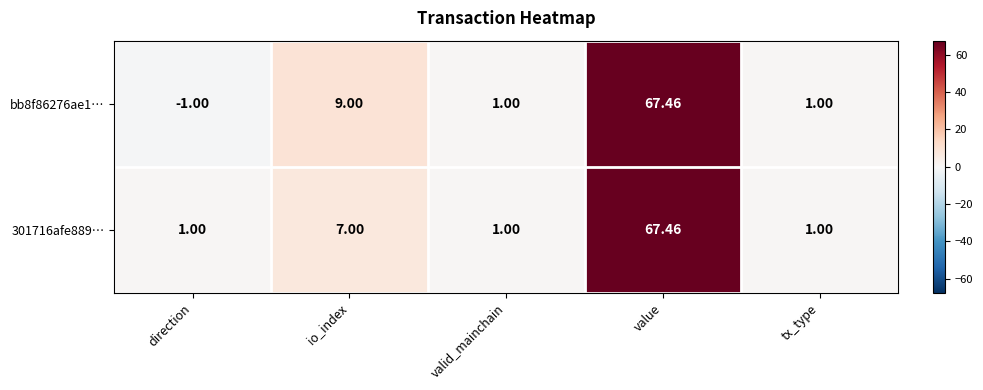

At which category does the chart reach its minimum across all series?

direction